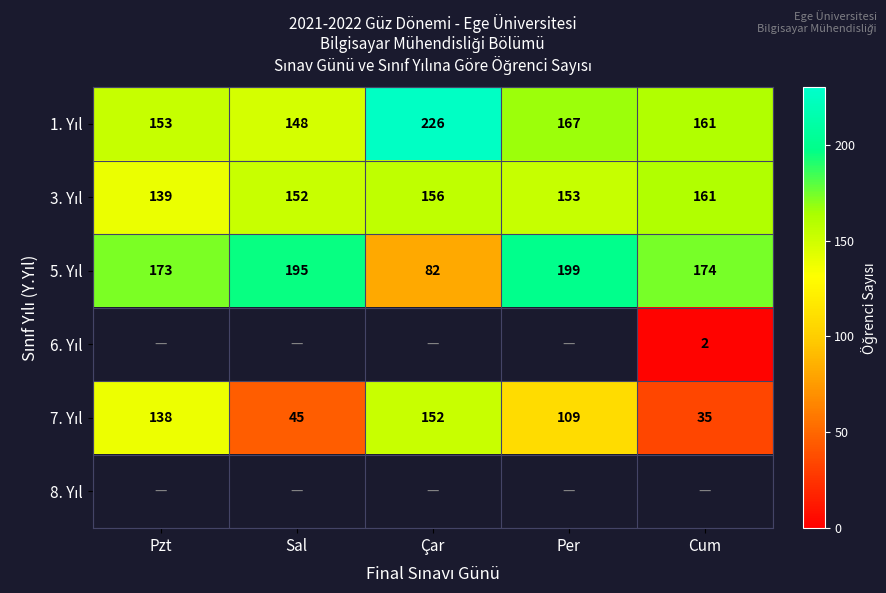

How many values in the 5. Yıl series exceed 174?

2